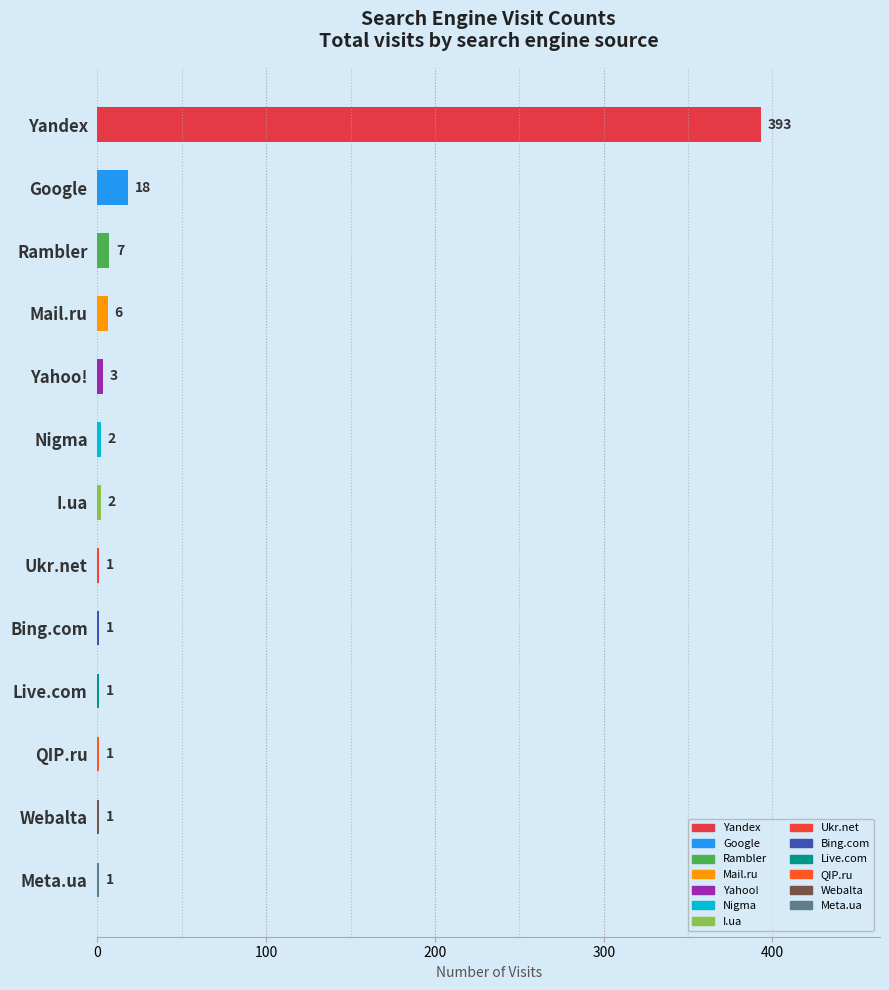

Reading bottom to top, list all the values displayed in this chart.

Meta.ua=1	Webalta=1	QIP.ru=1	Live.com=1	Bing.com=1	Ukr.net=1	I.ua=2	Nigma=2	Yahoo!=3	Mail.ru=6	Rambler=7	Google=18	Yandex=393